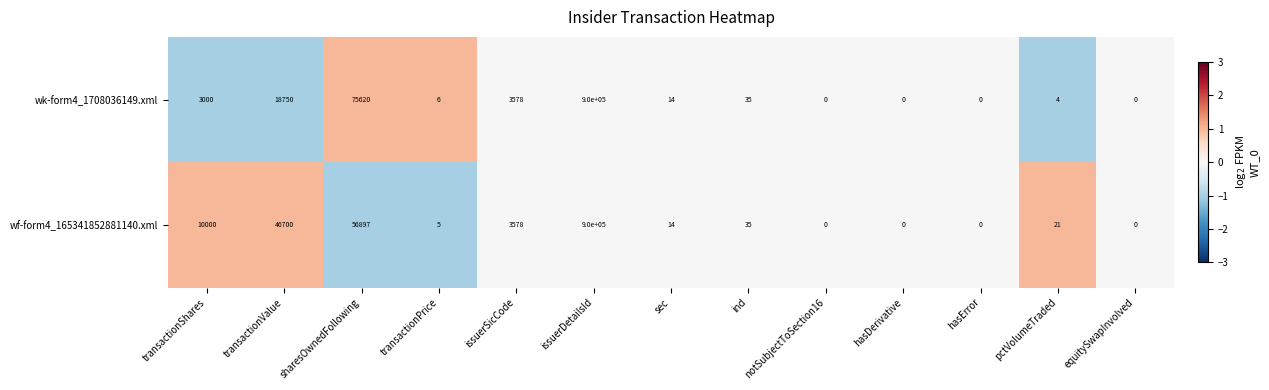

What is the difference between the second highest and minimum values in the wk-form4_1708036149.xml series?

75620